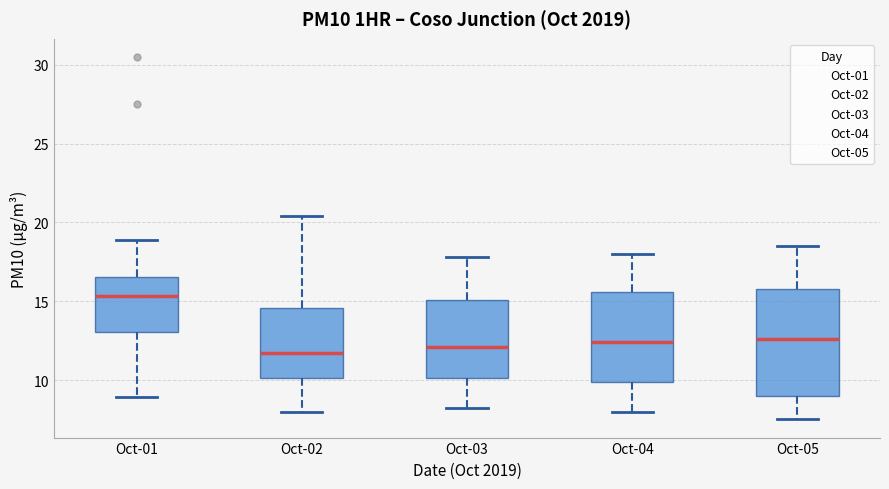

Where does the upper whisker of the box for Oct-04 end on the y-axis? The values are not printed on the chart, so give them approximately, as read against the axis.

18.0